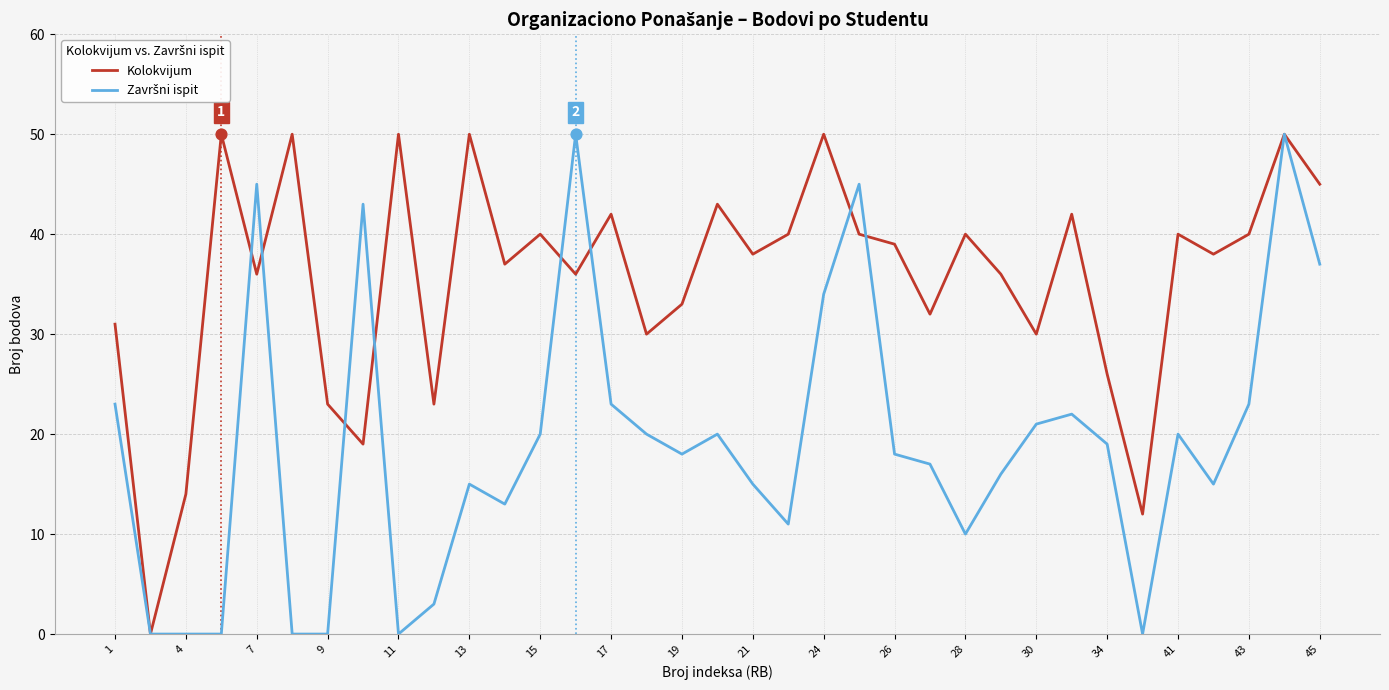

Which series has the largest total across all categories?

Kolokvijum